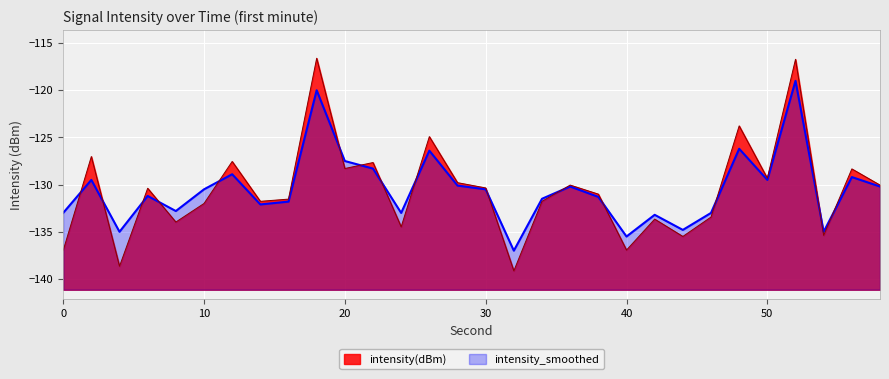

Reading left to right, extract all data points from this chart.

intensity(dBm): -137.0	-127.0	-138.7	-130.4	-134.0	-132.0	-127.5	-131.8	-131.5	-116.6	-128.3	-127.7	-134.5	-124.9	-129.8	-130.4	-139.1	-131.8	-130.0	-131.0	-136.9	-133.7	-135.5	-133.4	-123.8	-129.3	-116.7	-135.4	-128.3	-130.1
intensity_smoothed: -133.0	-129.5	-135.0	-131.2	-132.8	-130.5	-128.9	-132.1	-131.8	-120.0	-127.5	-128.3	-133.0	-126.4	-130.1	-130.5	-137.0	-131.5	-130.2	-131.3	-135.5	-133.2	-134.8	-133.0	-126.2	-129.5	-119.0	-135.0	-129.2	-130.2